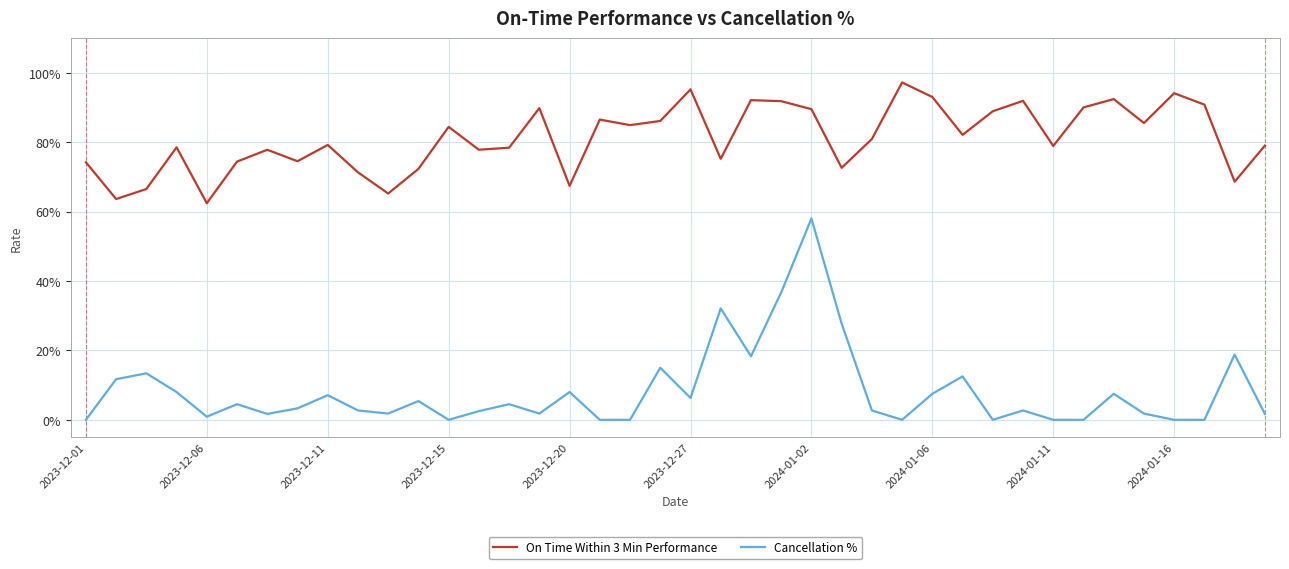

Which series has the largest total across all categories?

On Time Within 3 Min Performance